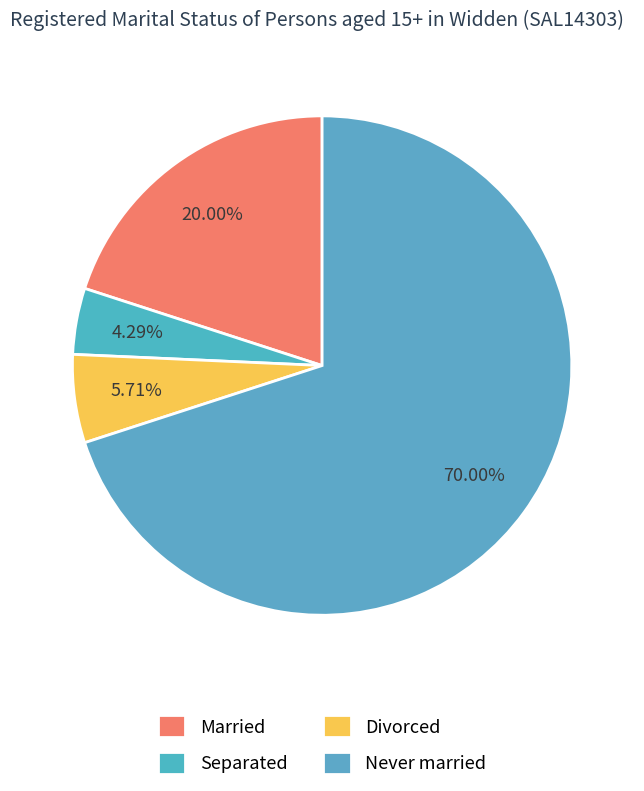

True or false: Never married accounts for 65% of the total.

False